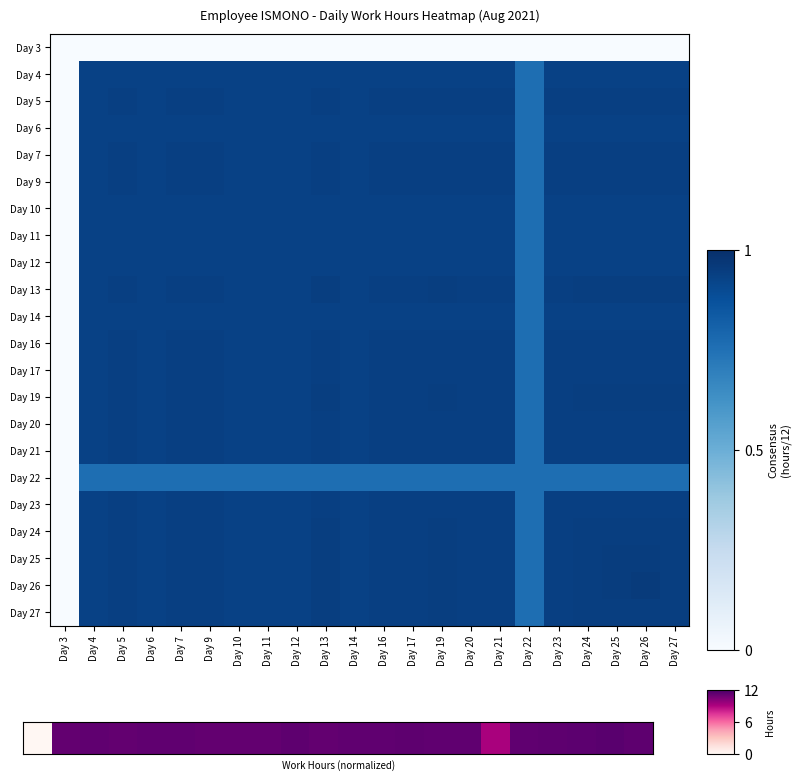

What is the maximum value shown in the chart?

1.0